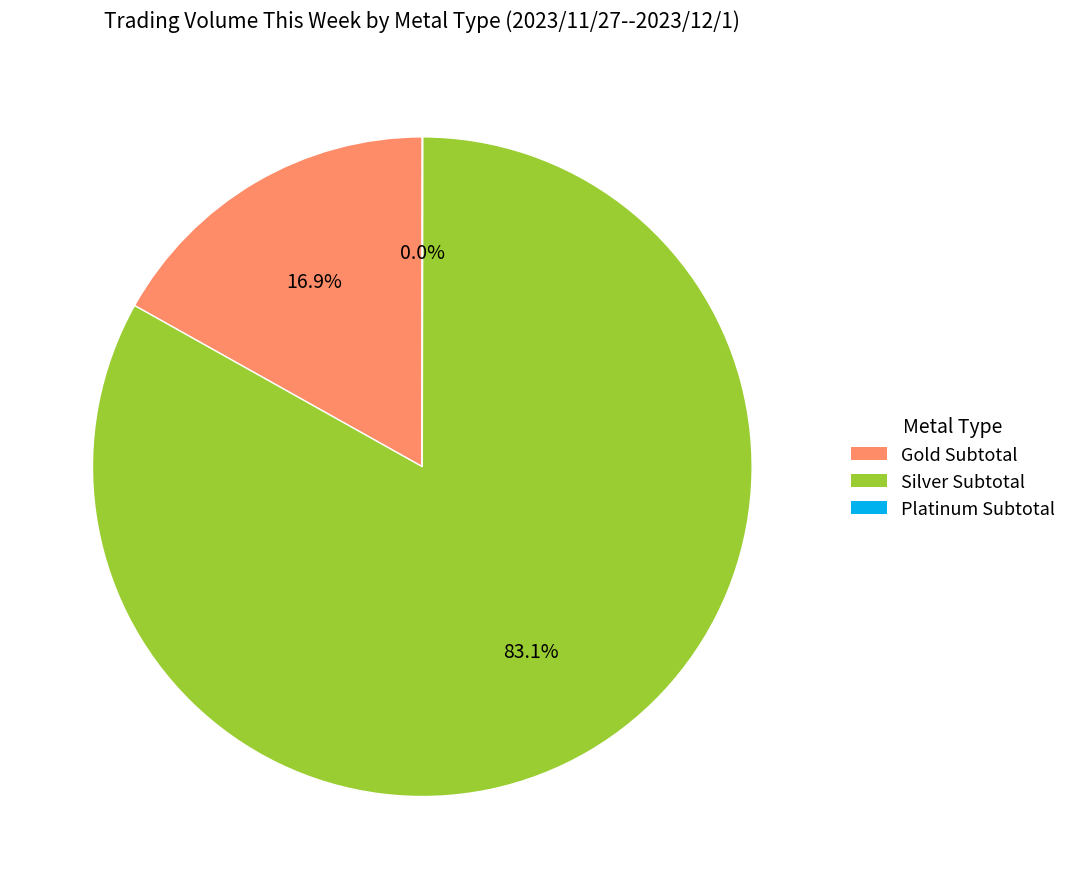

True or false: Silver Subtotal accounts for 77% of the total.

False